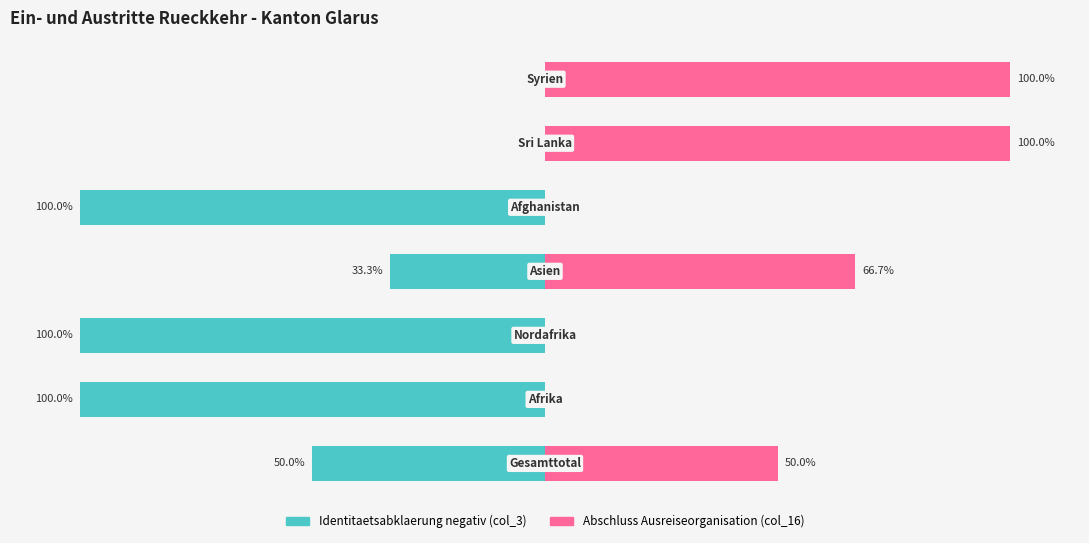

Rank the series by their average value, from highest to lowest.

Abschluss Ausreiseorganisation (col_16), Identitaetsabklaerung negativ (col_3)